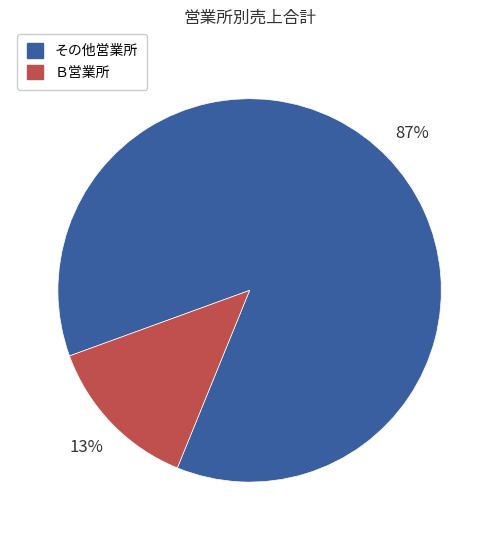

To the nearest percent, what portion does Ｂ営業所 represent?

13%